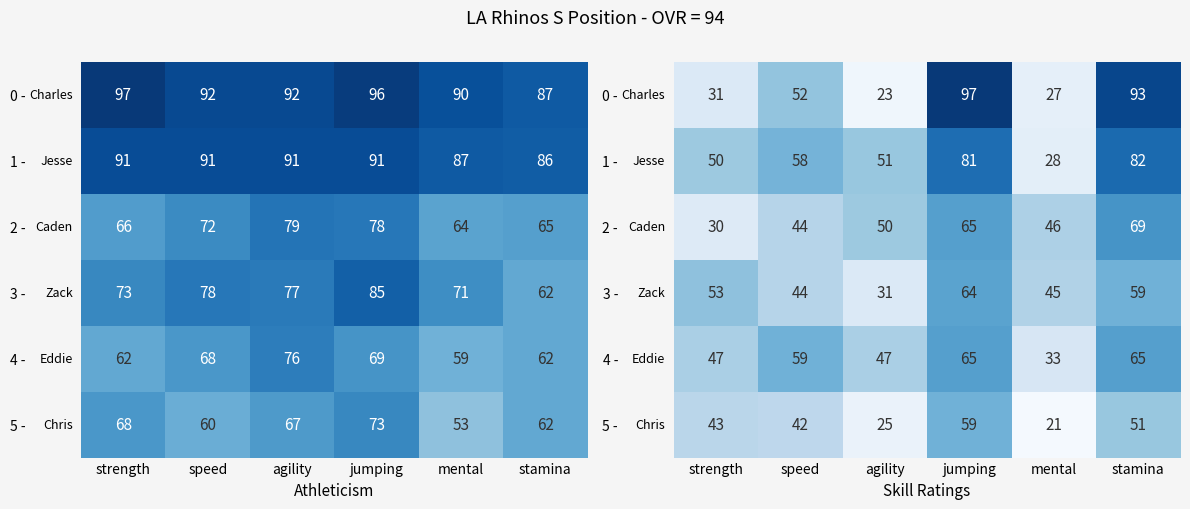

At which label does 5 - reach its peak?

jumping